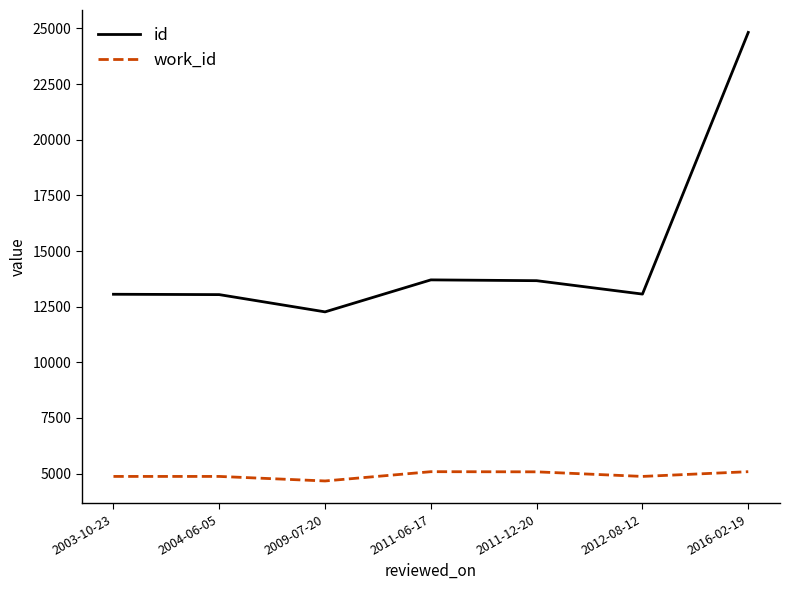

What value does the id series have at 2016-02-19, to the nearest 10?

24820